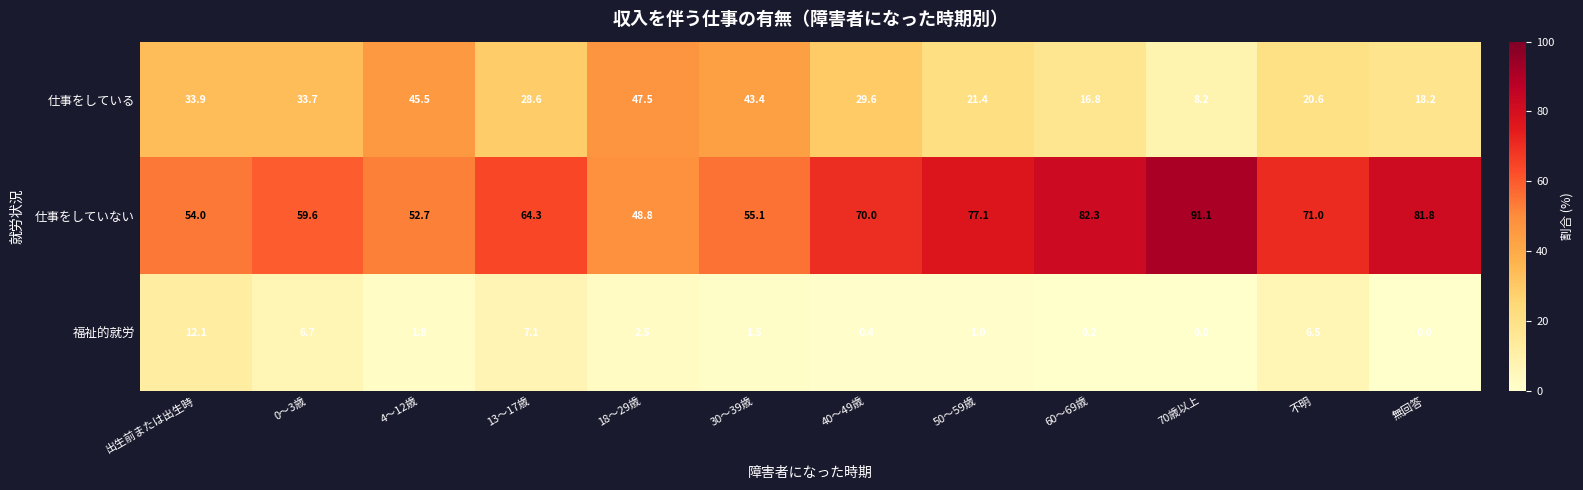

What is the average value of the 福祉的就労 series?

3.3